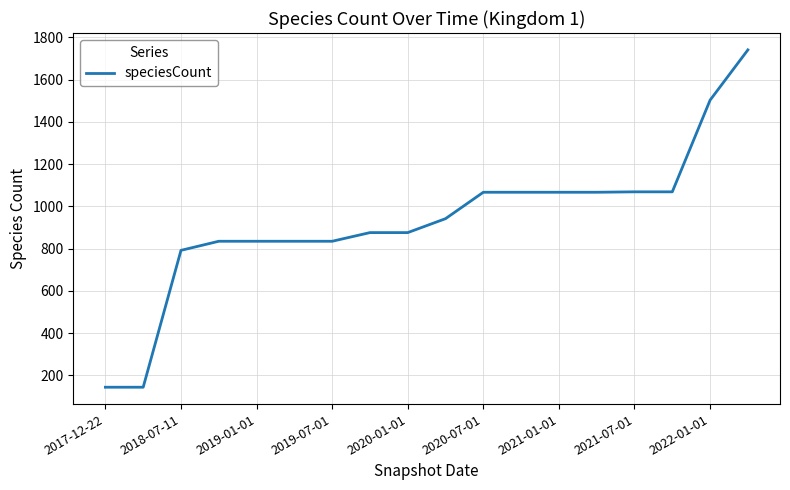

What is the difference between the maximum and minimum values?

1597